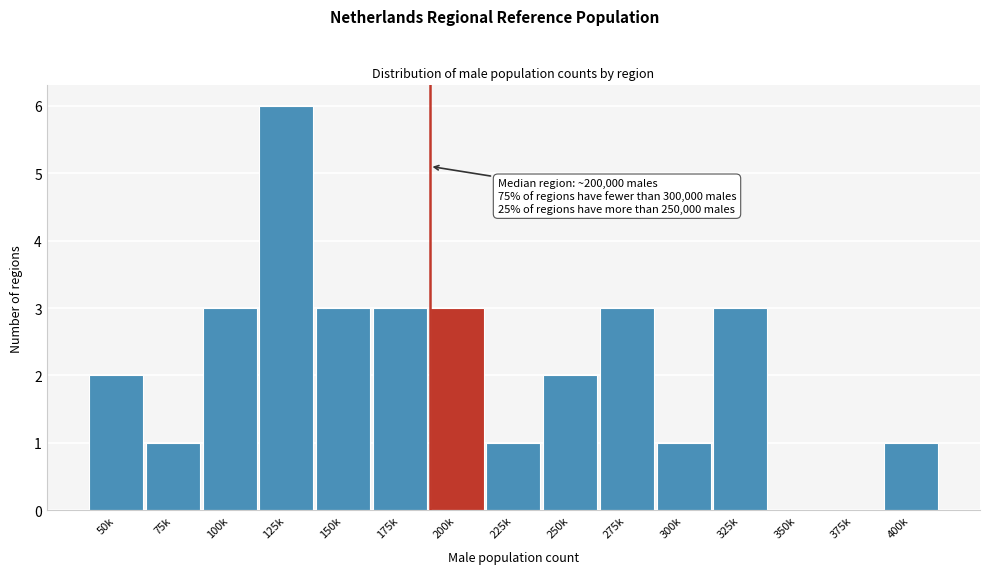

Between 300k and 250k, which is larger?

250k